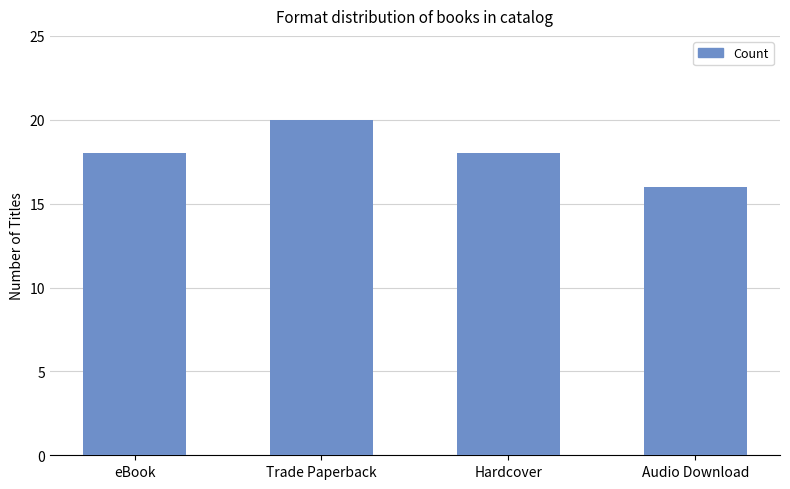

Is it true that the value at Hardcover is 5?

False